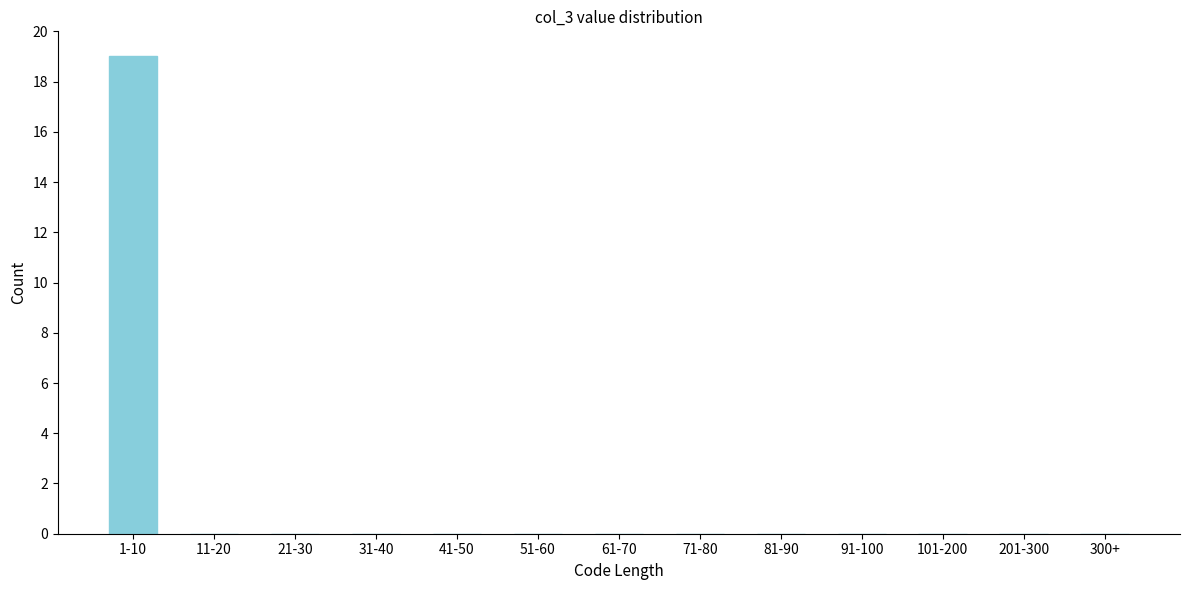

Reading left to right, list all the values displayed in this chart.

1-10=19	11-20=0	21-30=0	31-40=0	41-50=0	51-60=0	61-70=0	71-80=0	81-90=0	91-100=0	101-200=0	201-300=0	300+=0